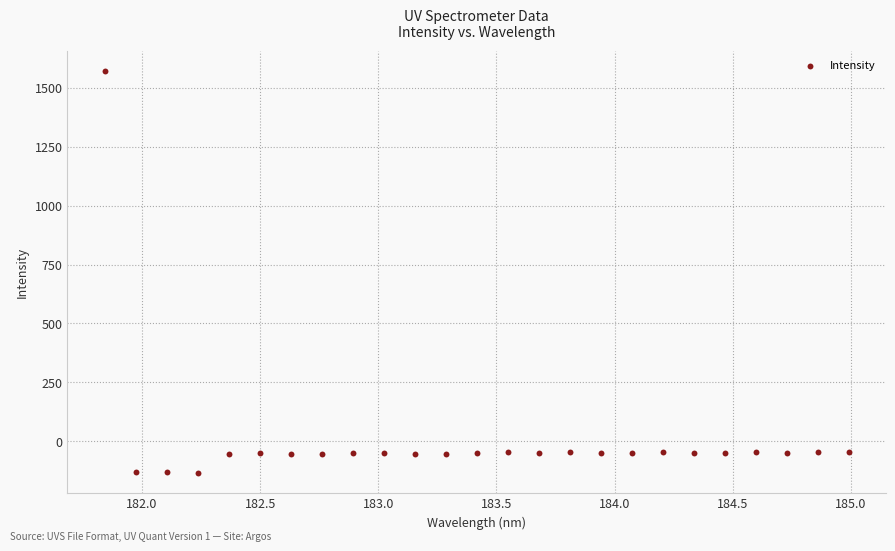

What is the range of Y values (max minus min)?

1706.9